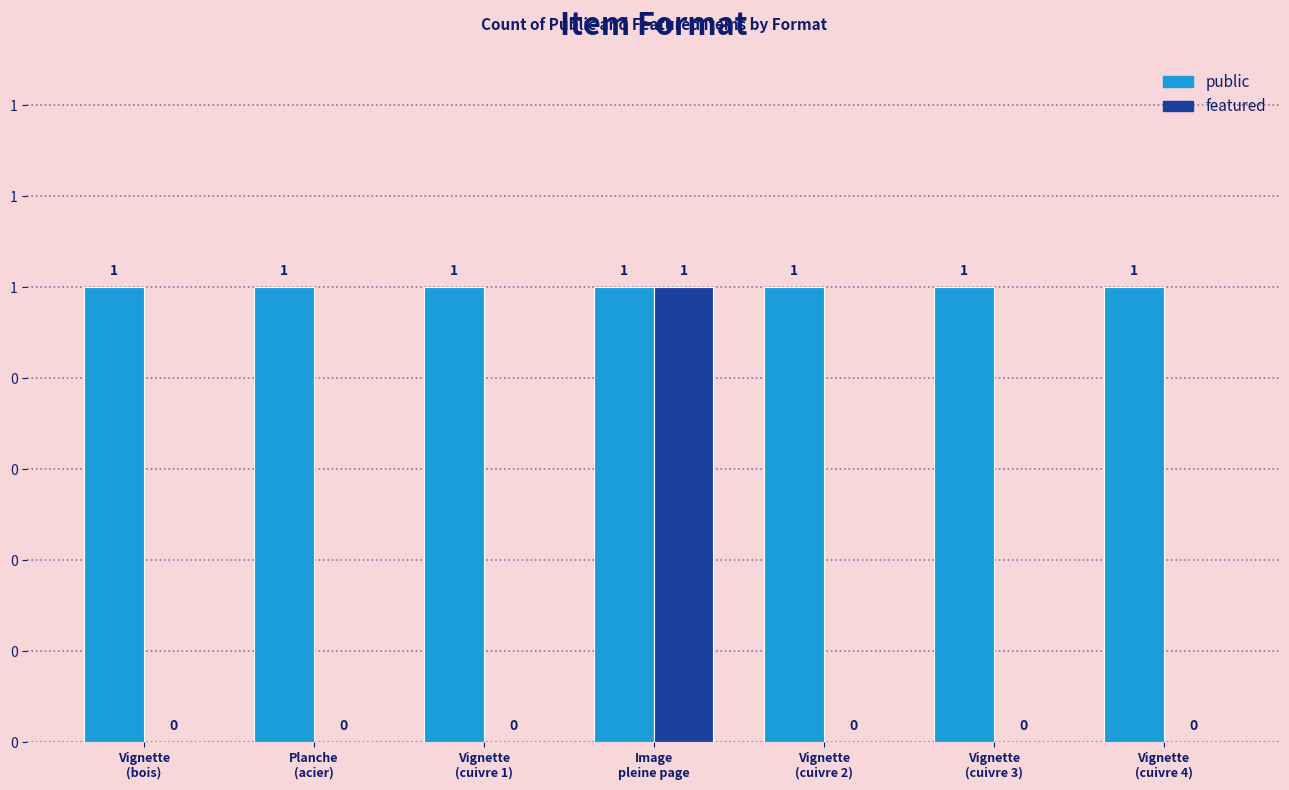

What is the label of the 2nd bar from the right?

Vignette
(cuivre 3)